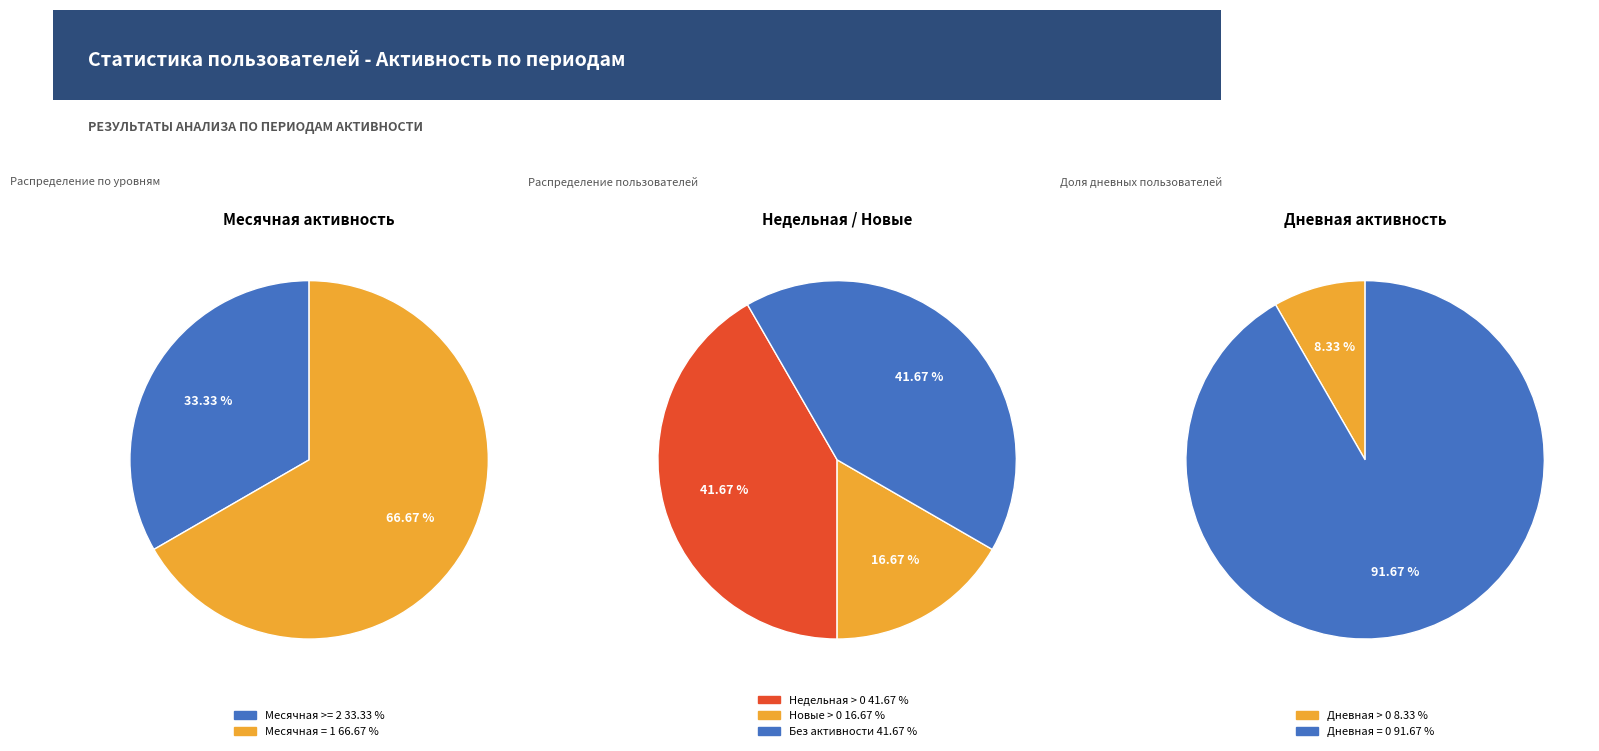

Is it true that 2024-05-11 is 1% of the pie?

False